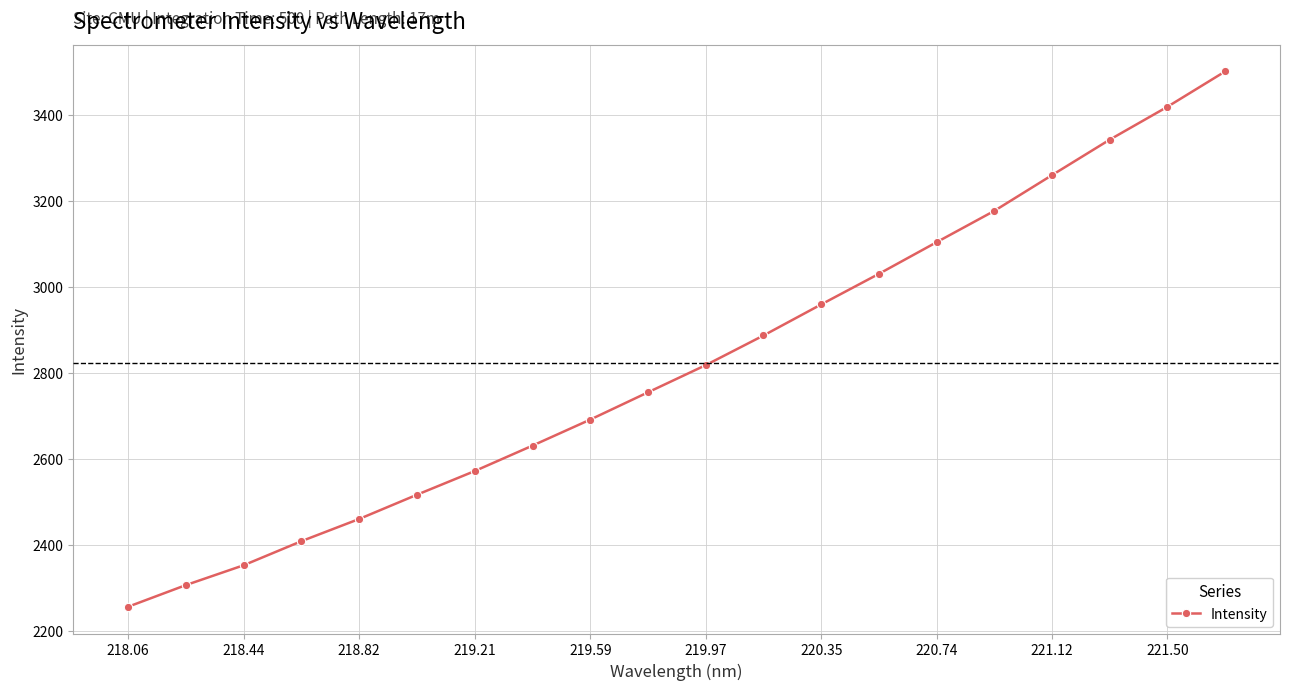

What is the sum of all values?

56445.3